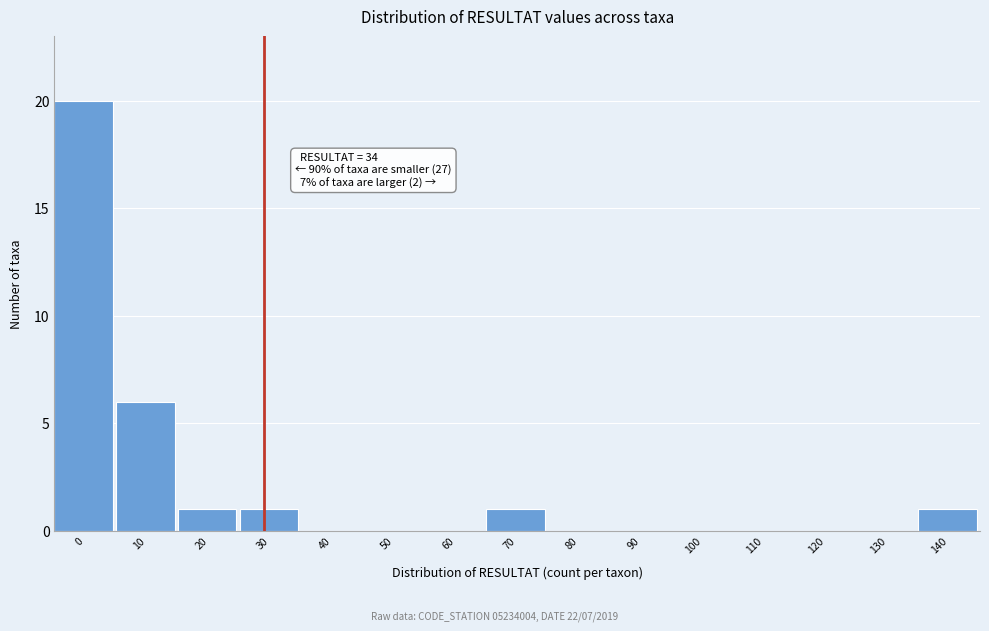

Reading left to right, extract all data points from this chart.

0=20	10=6	20=1	30=1	40=0	50=0	60=0	70=1	80=0	90=0	100=0	110=0	120=0	130=0	140=1